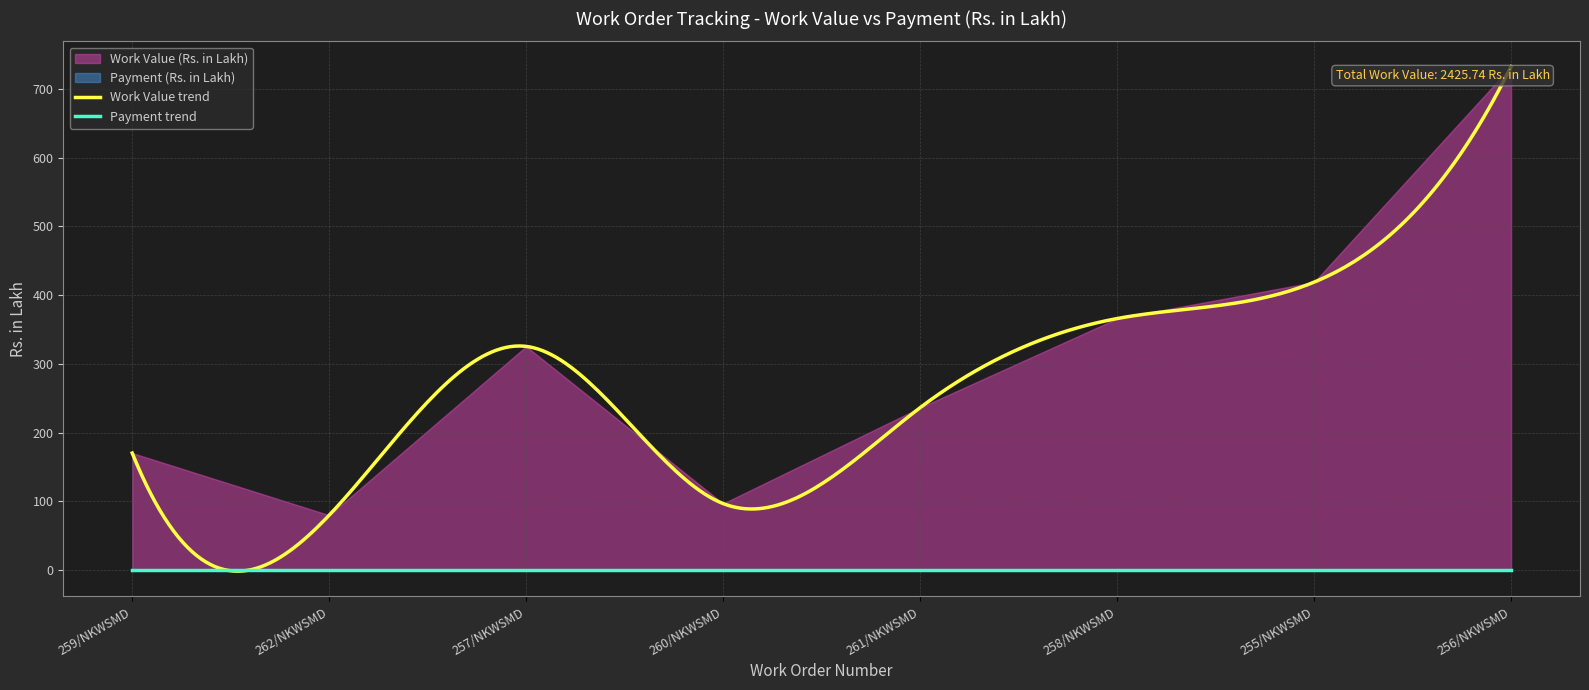

List the series in order of their peak value, highest first.

Work Value (Rs. in Lakh), Payment (Rs. in Lakh)